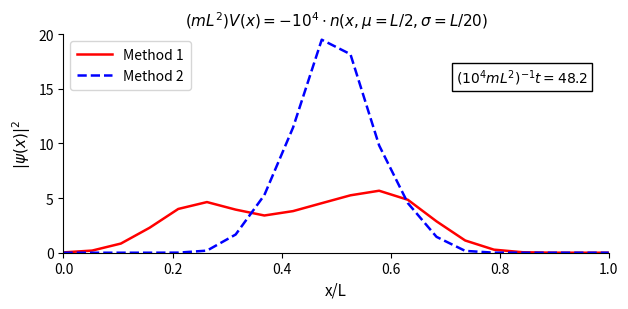

Which series has the largest total across all categories?

Method 2